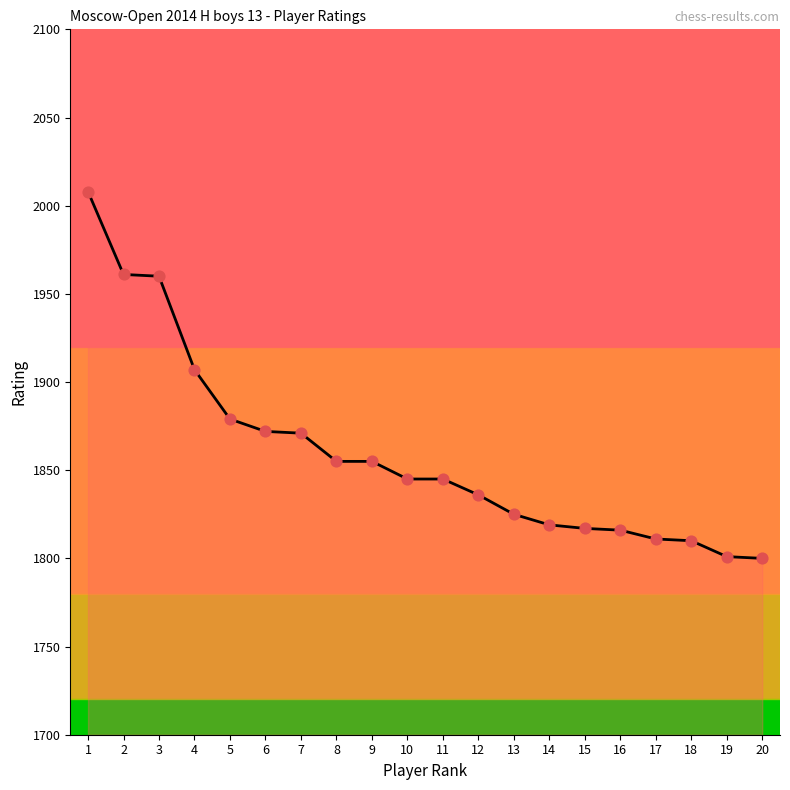

Between 4 and 19, which is larger?

4